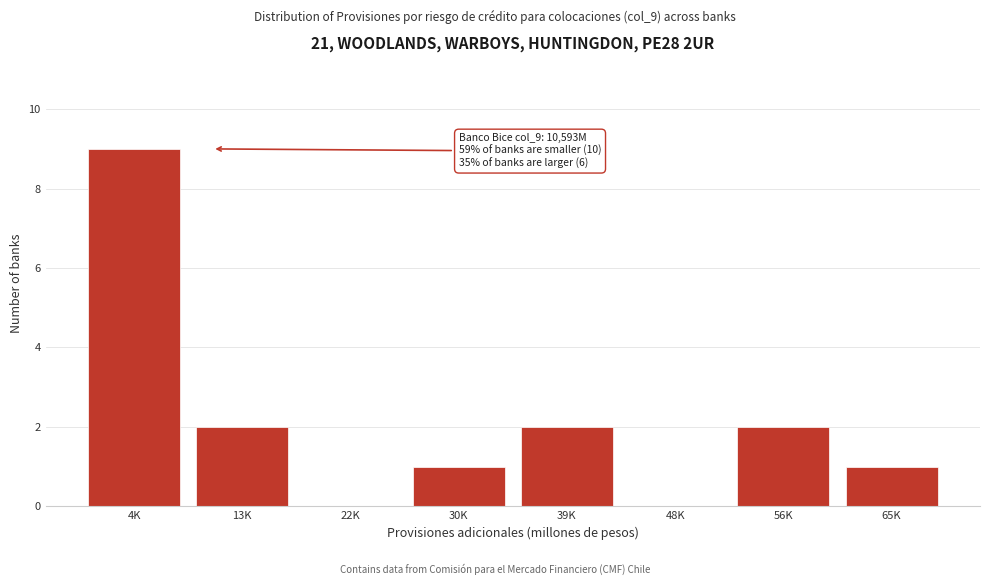

Reading left to right, list all the values displayed in this chart.

4K=9	13K=2	22K=0	30K=1	39K=2	48K=0	56K=2	65K=1